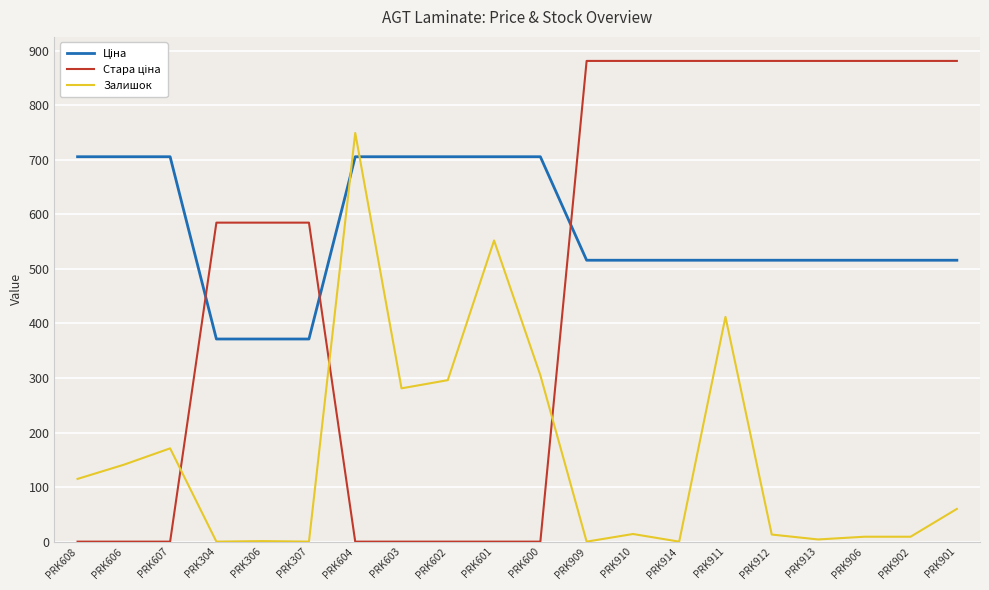

At which category is the sum across all series the highest?

PRK911